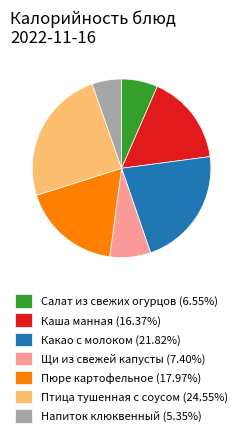

How many slices are in this pie chart?

7